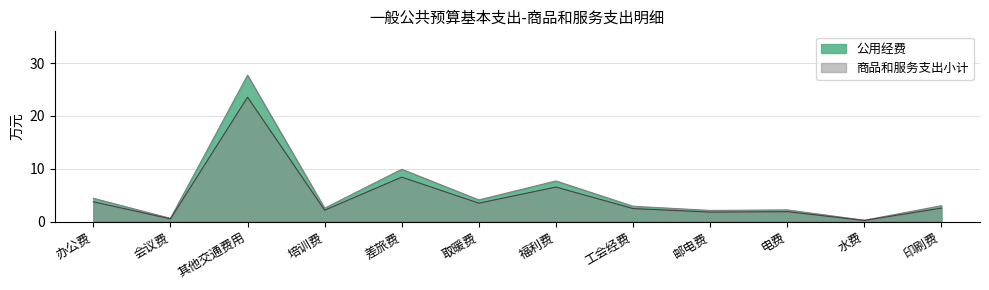

The 商品和服务支出小计 series shows 1.9 at 电费. True or false?

True